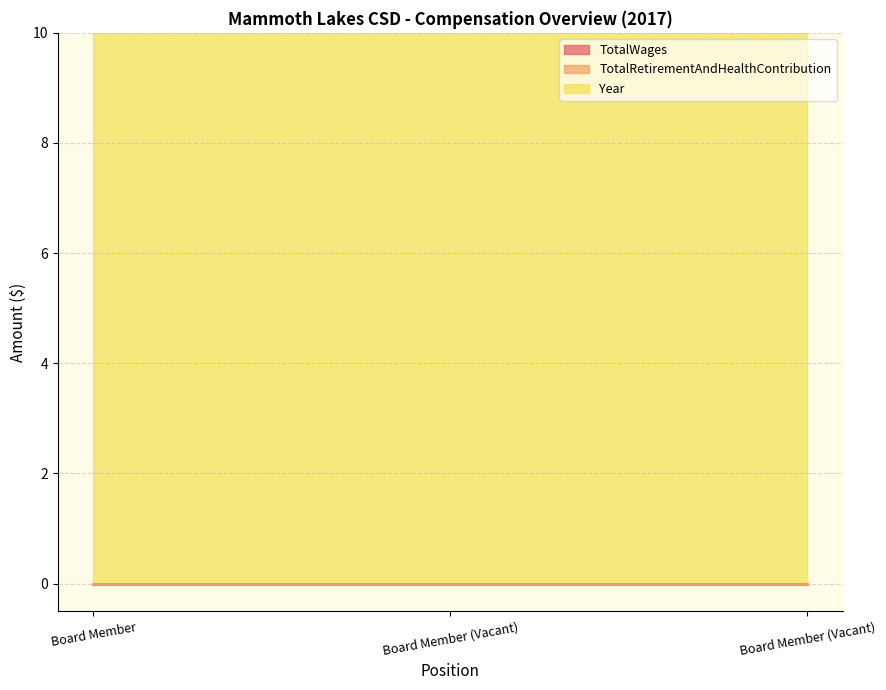

Which has a higher value, Board Member (Vacant) or Board Member (Vacant)?

Board Member (Vacant)